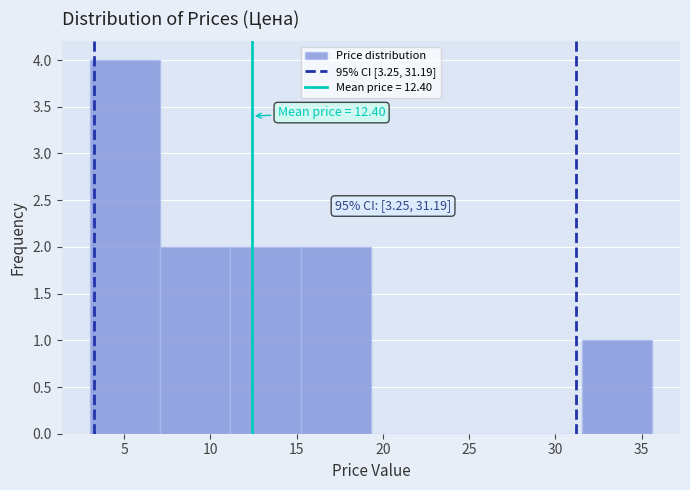

Over which range of the x-axis is the bar tallest?

3.0 to 7.0